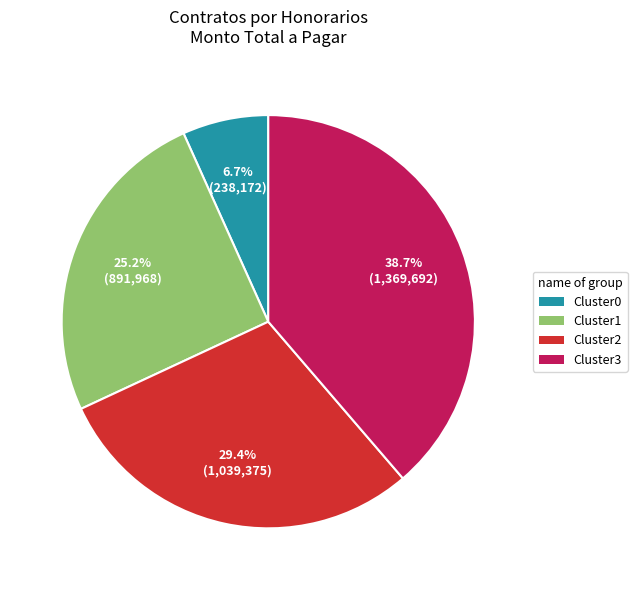

To the nearest percent, what is the difference between the largest and smallest slice percentages?

32%